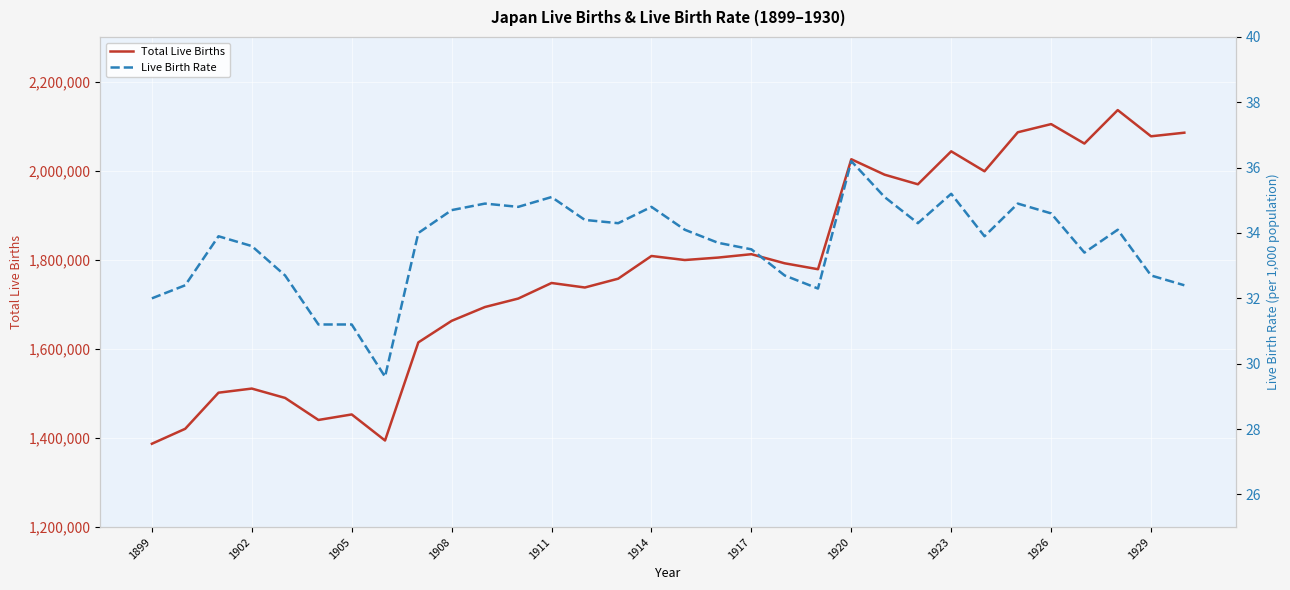

What is the maximum value for Total Live Births?

2135852